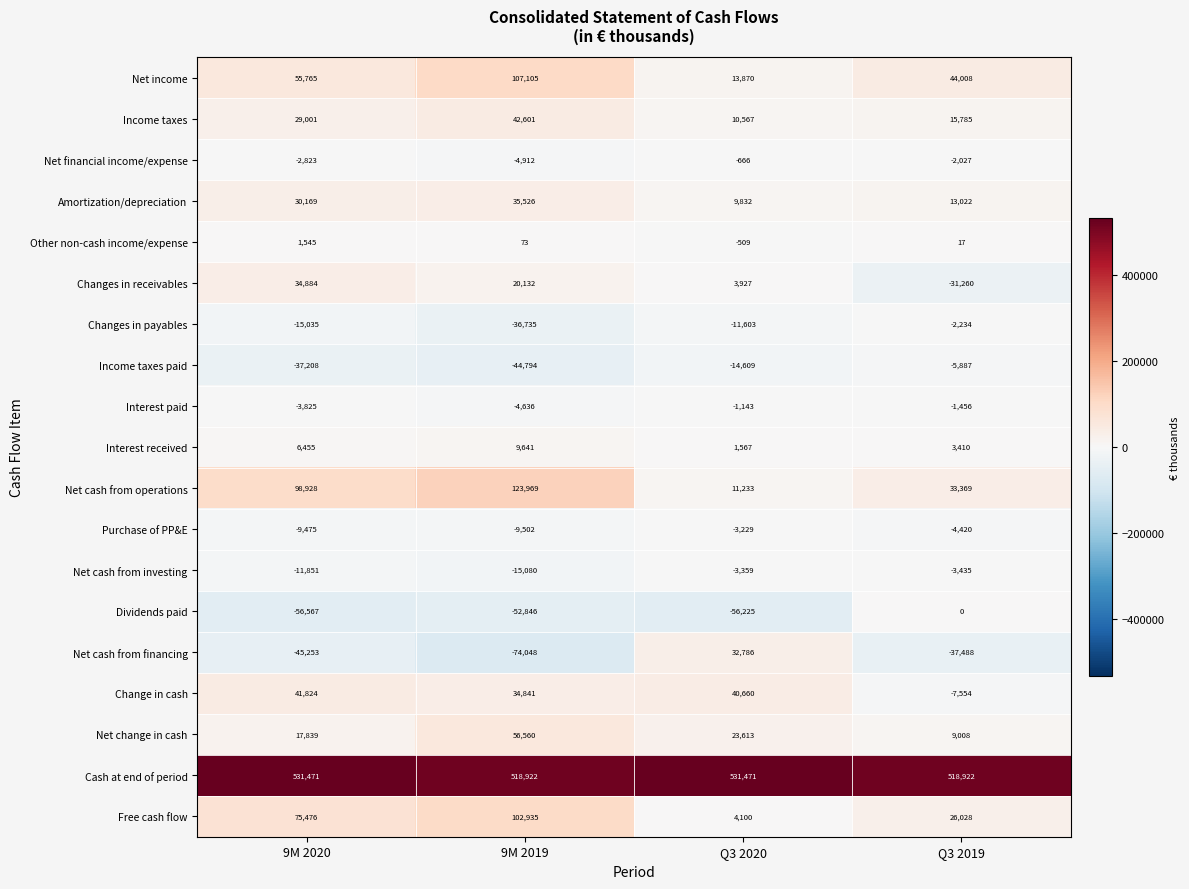

What is the sum of the Net cash from operations values at Q3 2020 and Q3 2019?

44602